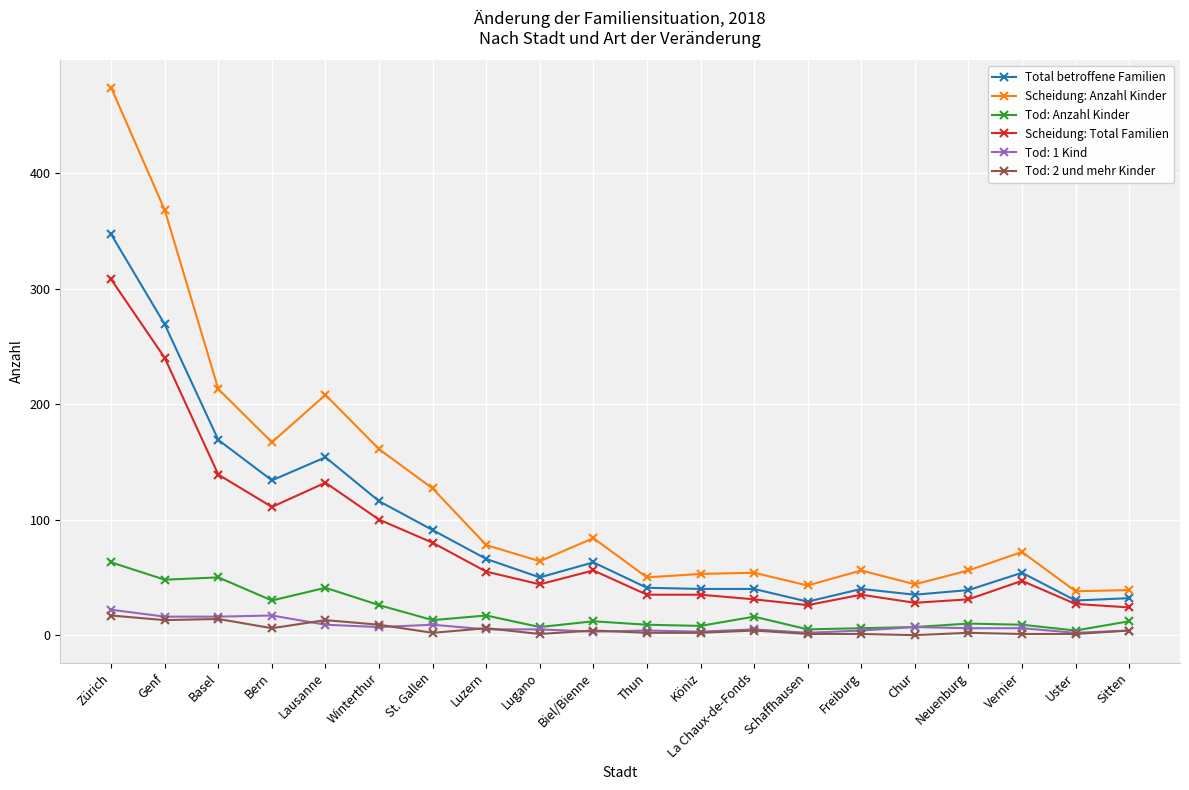

Which category has the highest value in the Tod: Anzahl Kinder series?

Zürich